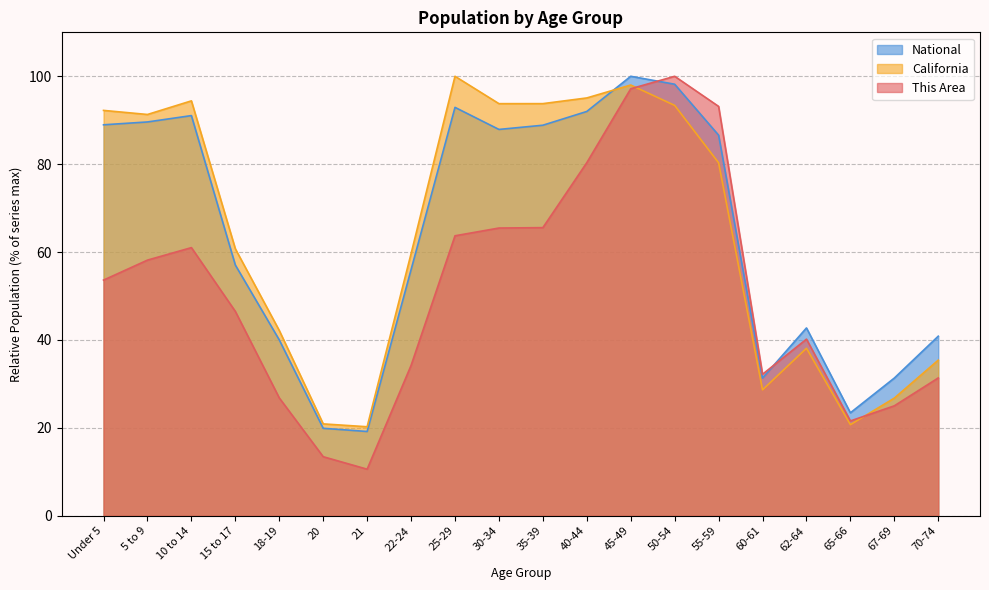

How many values in the California series exceed 80?

10